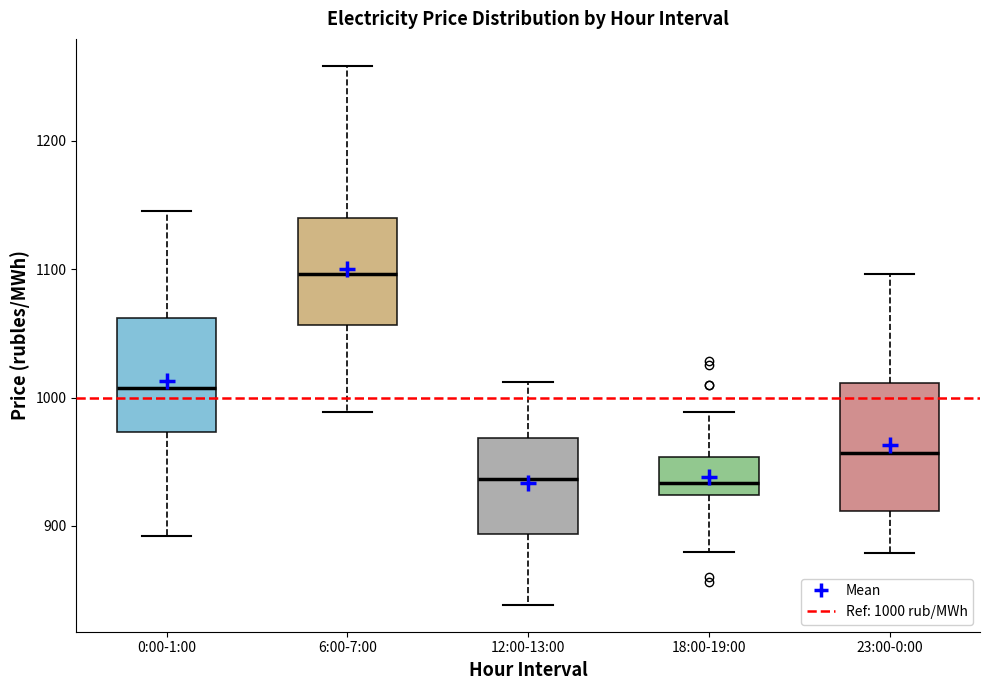

Reading left to right, read every box against the y-axis: the position of its median line, the range the box covers, and the ends of its whiskers. The values are not printed on the chart, so give them approximately, as read against the axis.

0:00-1:00: median 1010, box 970 to 1060, whiskers 890 to 1150
6:00-7:00: median 1100, box 1060 to 1140, whiskers 990 to 1260
12:00-13:00: median 940, box 890 to 970, whiskers 840 to 1010
18:00-19:00: median 930, box 920 to 950, whiskers 880 to 990
23:00-0:00: median 960, box 910 to 1010, whiskers 880 to 1100